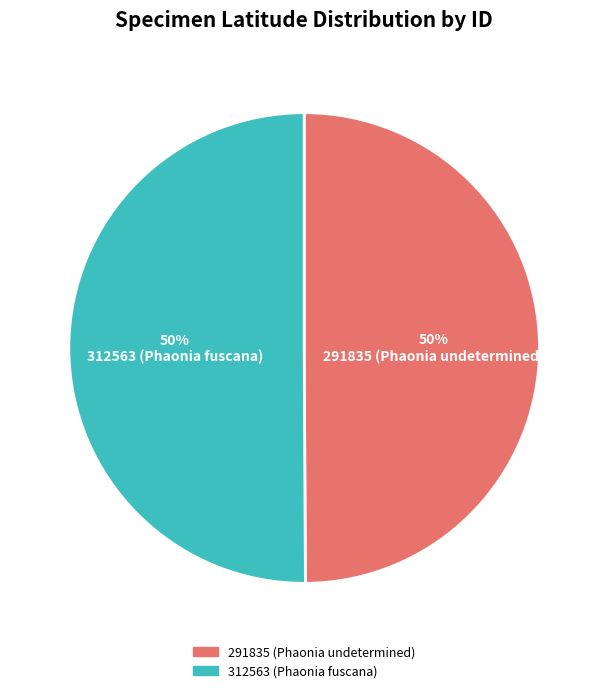

To the nearest percent, what percentage of the pie is 312563 (Phaonia fuscana)?

50%